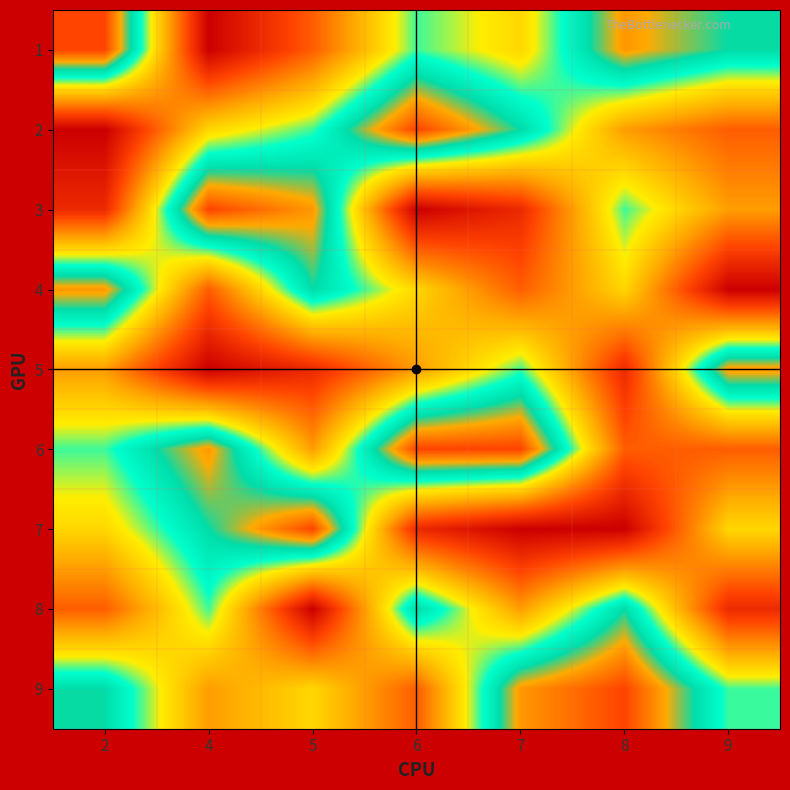

Reading right to left, list all the values displayed in this chart.

1: 9=7	8=8	7=5	6=6	5=3	4=1	2=9
2: 9=3	8=4	7=7	6=9	5=6	4=5	2=1
3: 9=4	8=6	7=2	6=1	5=8	4=9	2=2
4: 9=1	8=5	7=3	6=5	5=7	4=3	2=8
5: 9=8	8=2	7=6	6=4	5=2	4=1	2=4
6: 9=3	8=3	7=9	6=9	5=4	4=8	2=6
7: 9=5	8=1	7=1	6=2	5=9	4=7	2=5
8: 9=2	8=7	7=4	6=7	5=1	4=6	2=3
9: 9=6	8=9	7=8	6=3	5=5	4=4	2=7